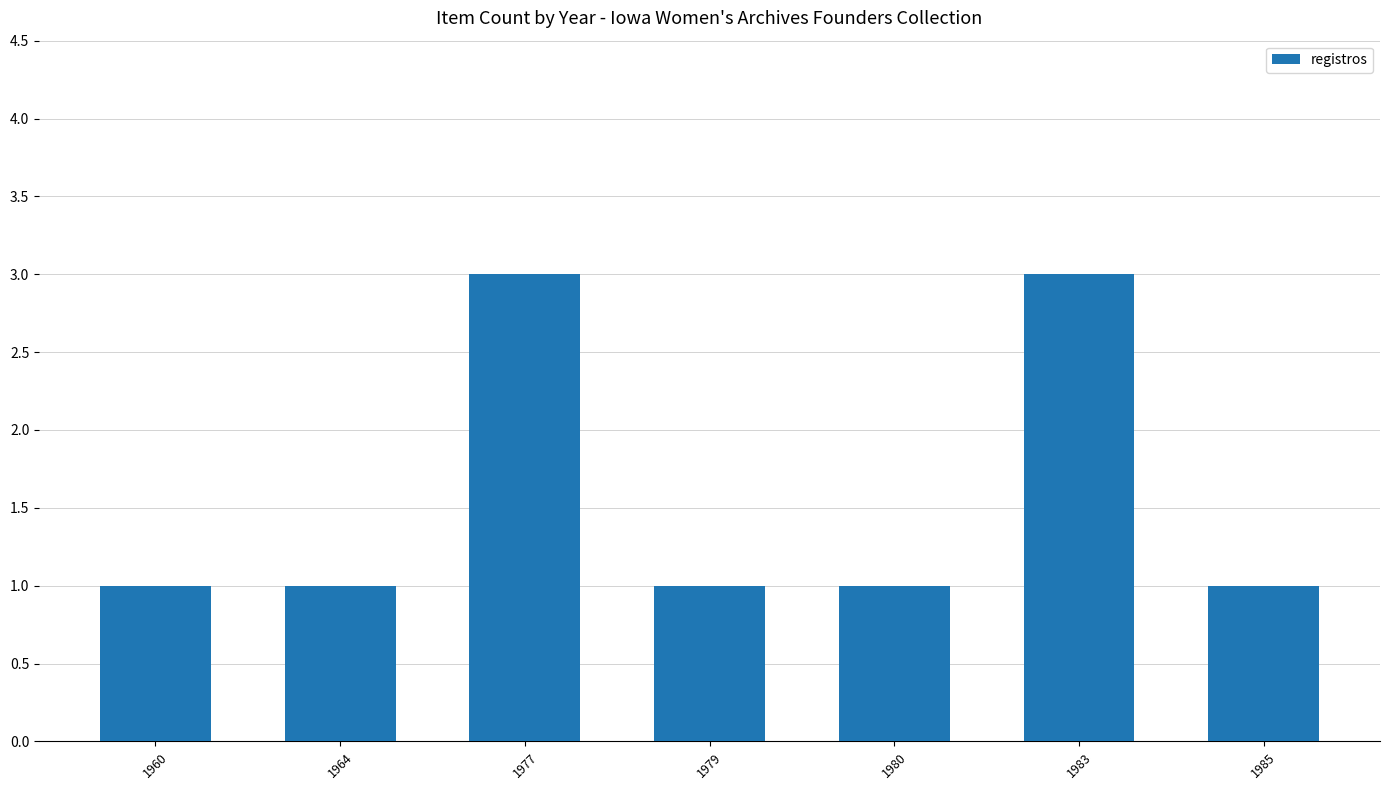

What is the sum of the values at 1983 and 1977?

6